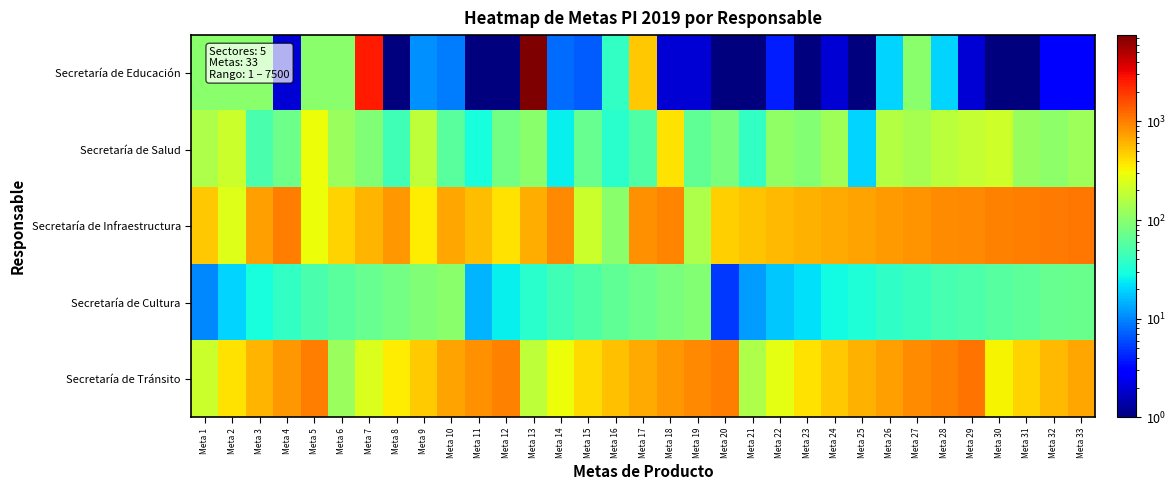

Which series has the largest range (max minus min)?

Secretaría de Educación